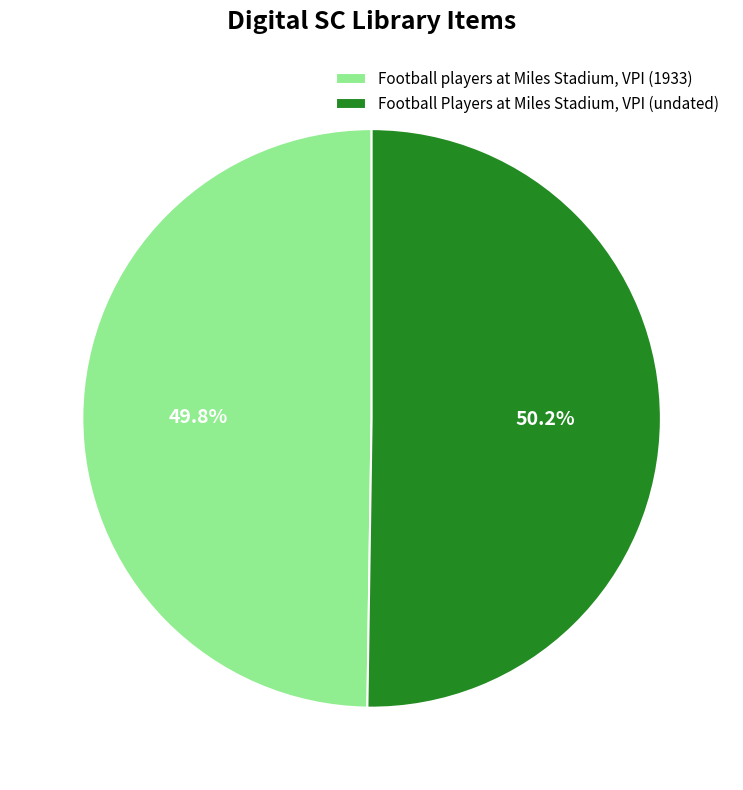

To the nearest percent, what percentage of the pie is Football players at Miles Stadium, VPI (1933)?

50%